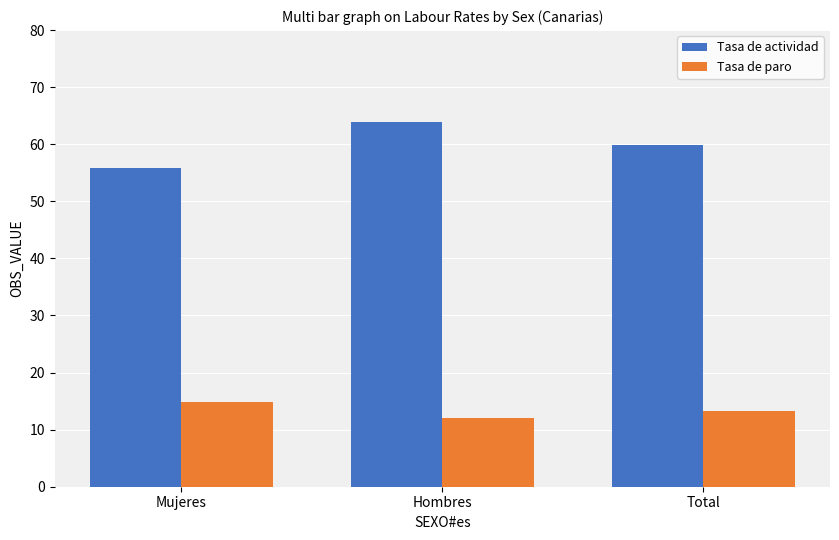

List the series in order of their overall mean, lowest first.

Tasa de paro, Tasa de actividad